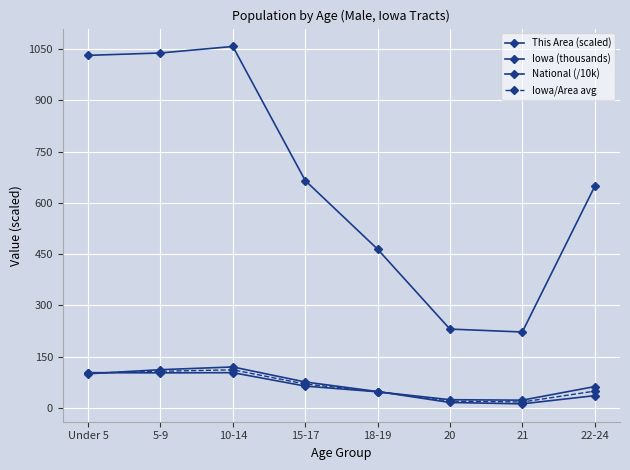

Reading left to right, extract all data points from this chart.

This Area (scaled): Under 5=100.0	5-9=112.0	10-14=120.0	15-17=76.0	18-19=48.0	20=16.0	21=12.0	22-24=36.0
Iowa (thousands): Under 5=103.4	5-9=102.7	10-14=103.3	15-17=64.0	18-19=47.2	20=24.2	21=22.8	22-24=62.5
National (/10k): Under 5=1031.9	5-9=1039.0	10-14=1058.0	15-17=665.6	18-19=464.7	20=230.8	21=222.3	22-24=648.3
Iowa/Area avg: Under 5=101.7	5-9=107.3	10-14=111.7	15-17=70.0	18-19=47.6	20=20.1	21=17.4	22-24=49.3